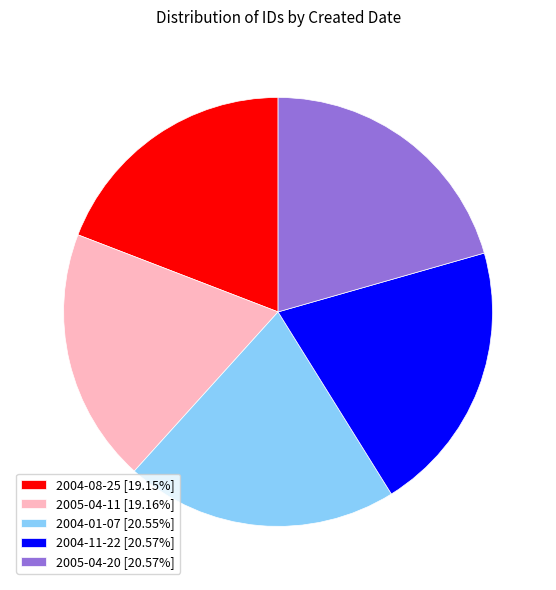

Does any single category account for the majority?

No